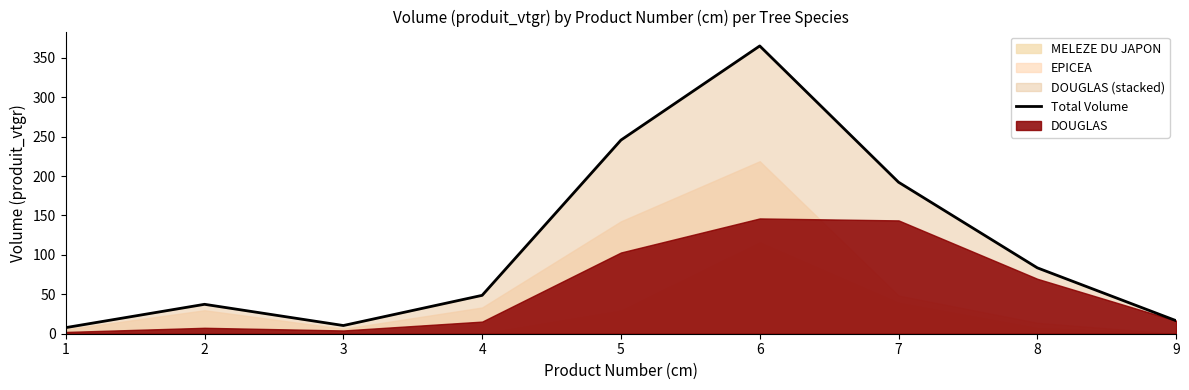

Rank the categories by value from lowest to highest.

1, 3, 9, 2, 4, 8, 7, 5, 6